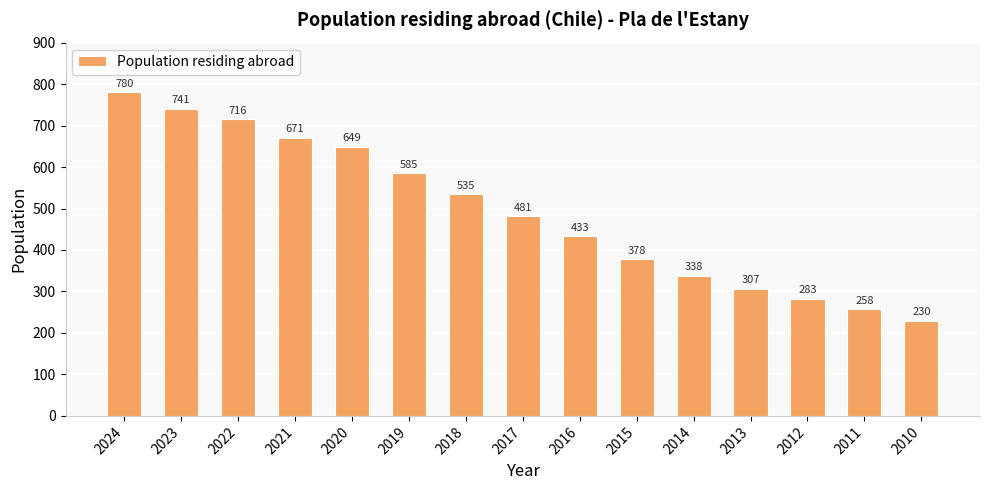

What is the change in value from 2024 to 2015?

-402